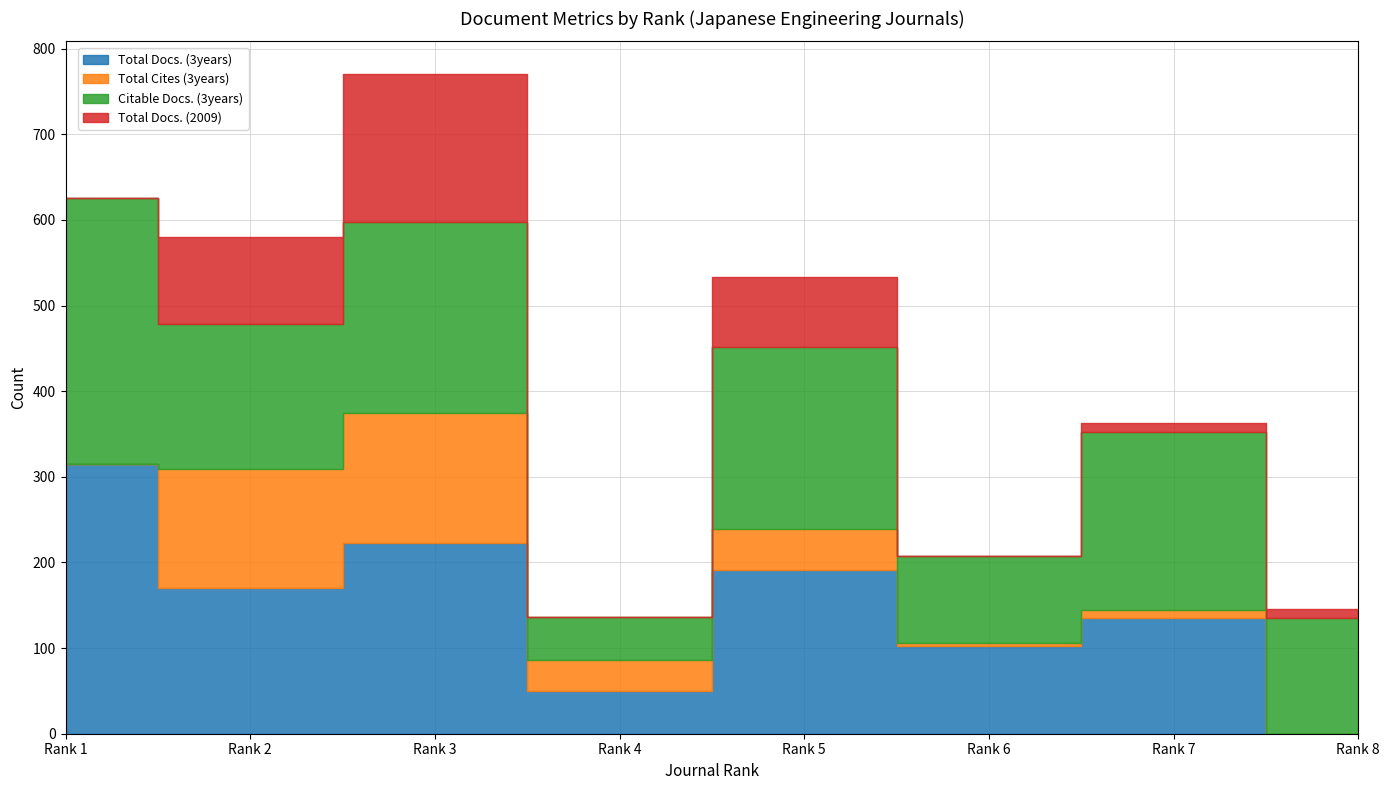

Where does the Total Docs. (2009) series first go above 11?

Rank 2